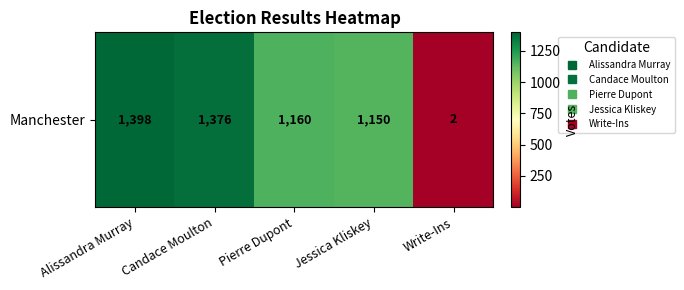

Reading left to right, transcribe all the data shown in this chart.

Alissandra Murray=1398	Candace Moulton=1376	Pierre Dupont=1160	Jessica Kliskey=1150	Write-Ins=2